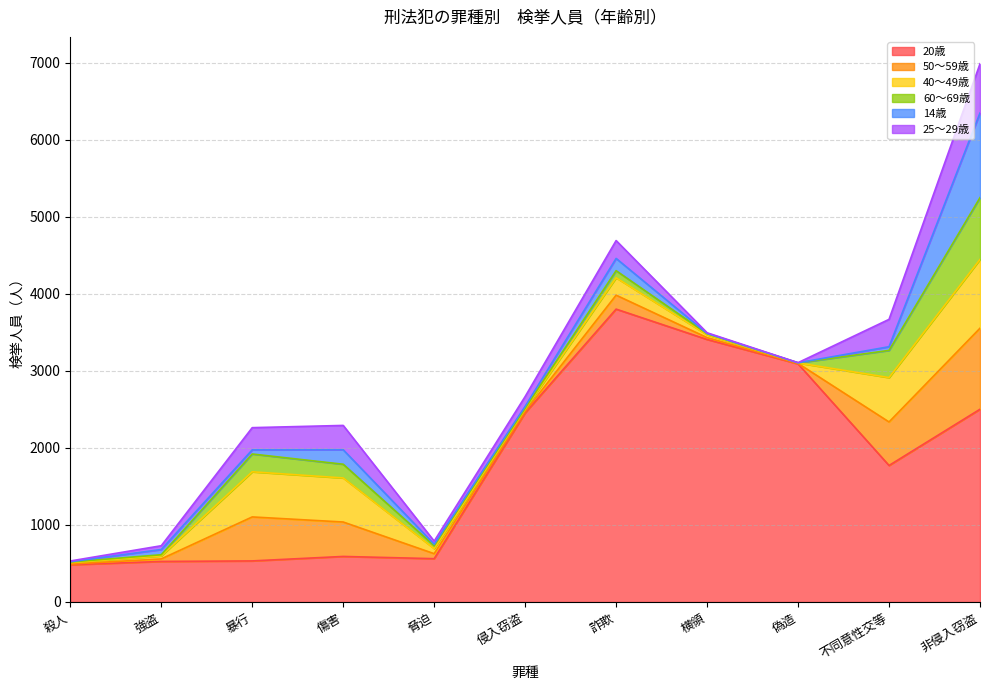

What is the difference between the maximum and minimum values in the 20歳 series?

3319